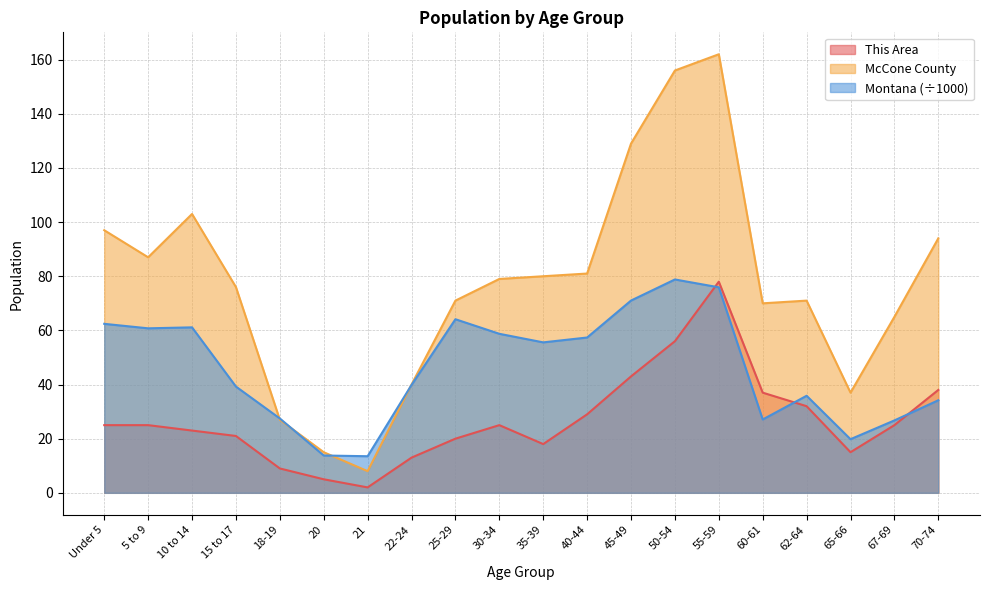

True or false: Montana and McCone County intersect in this chart.

True